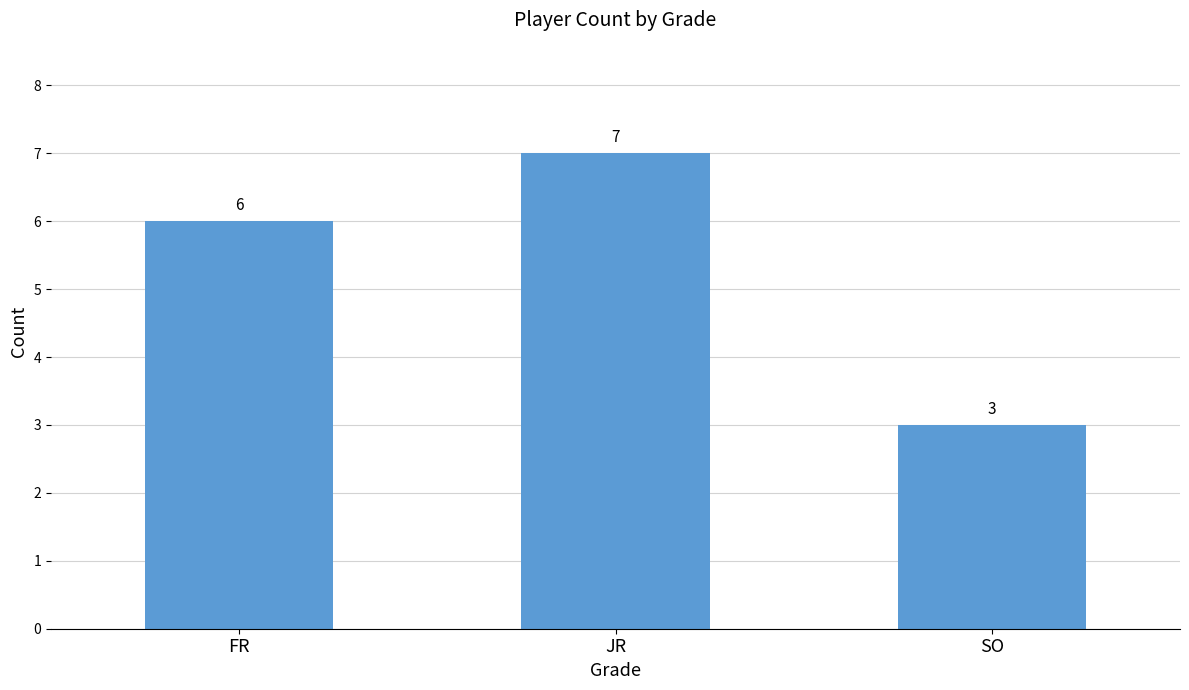

Between JR and SO, which is larger?

JR